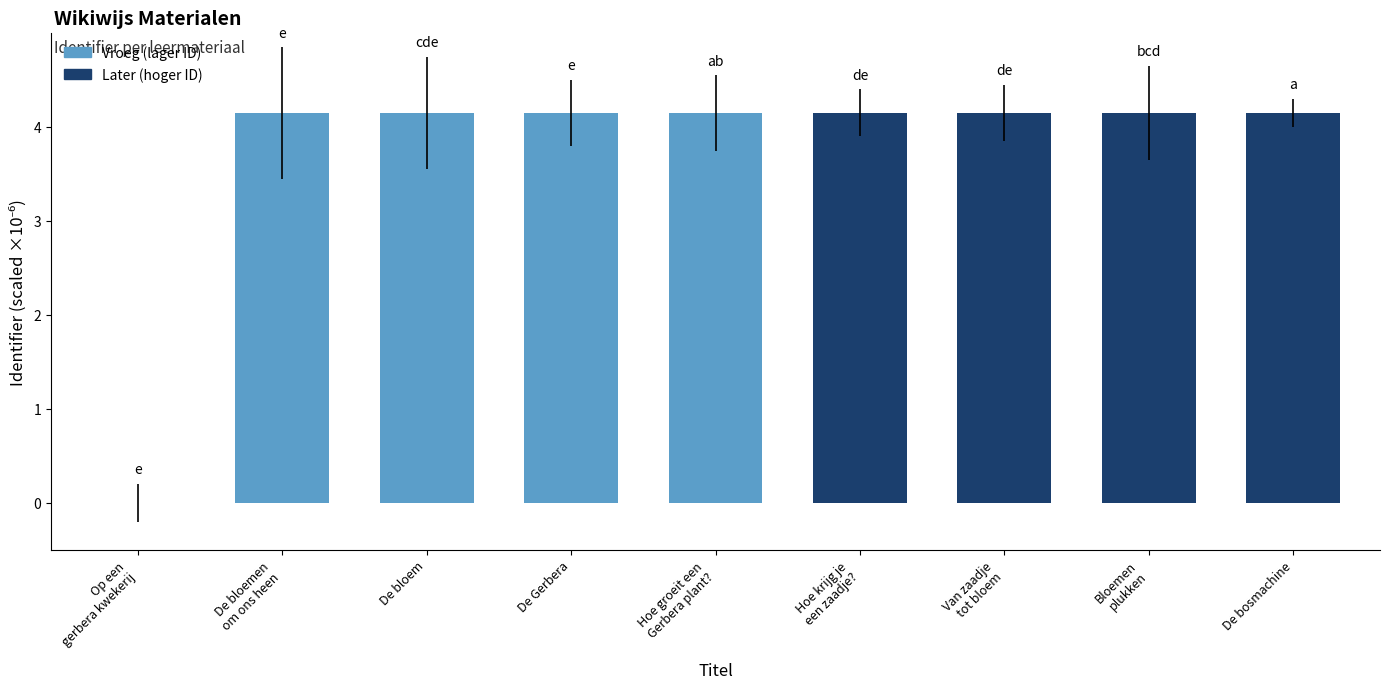

What is the greatest value displayed?

4.2